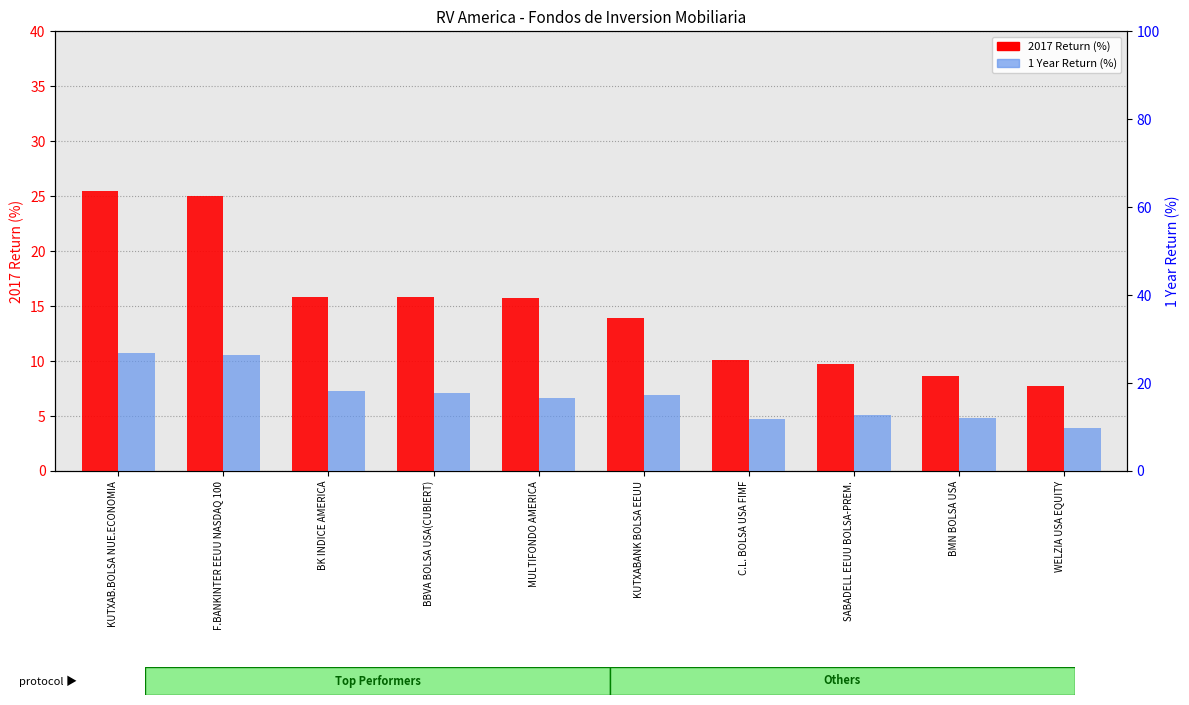

How many bars are there in each group?

2